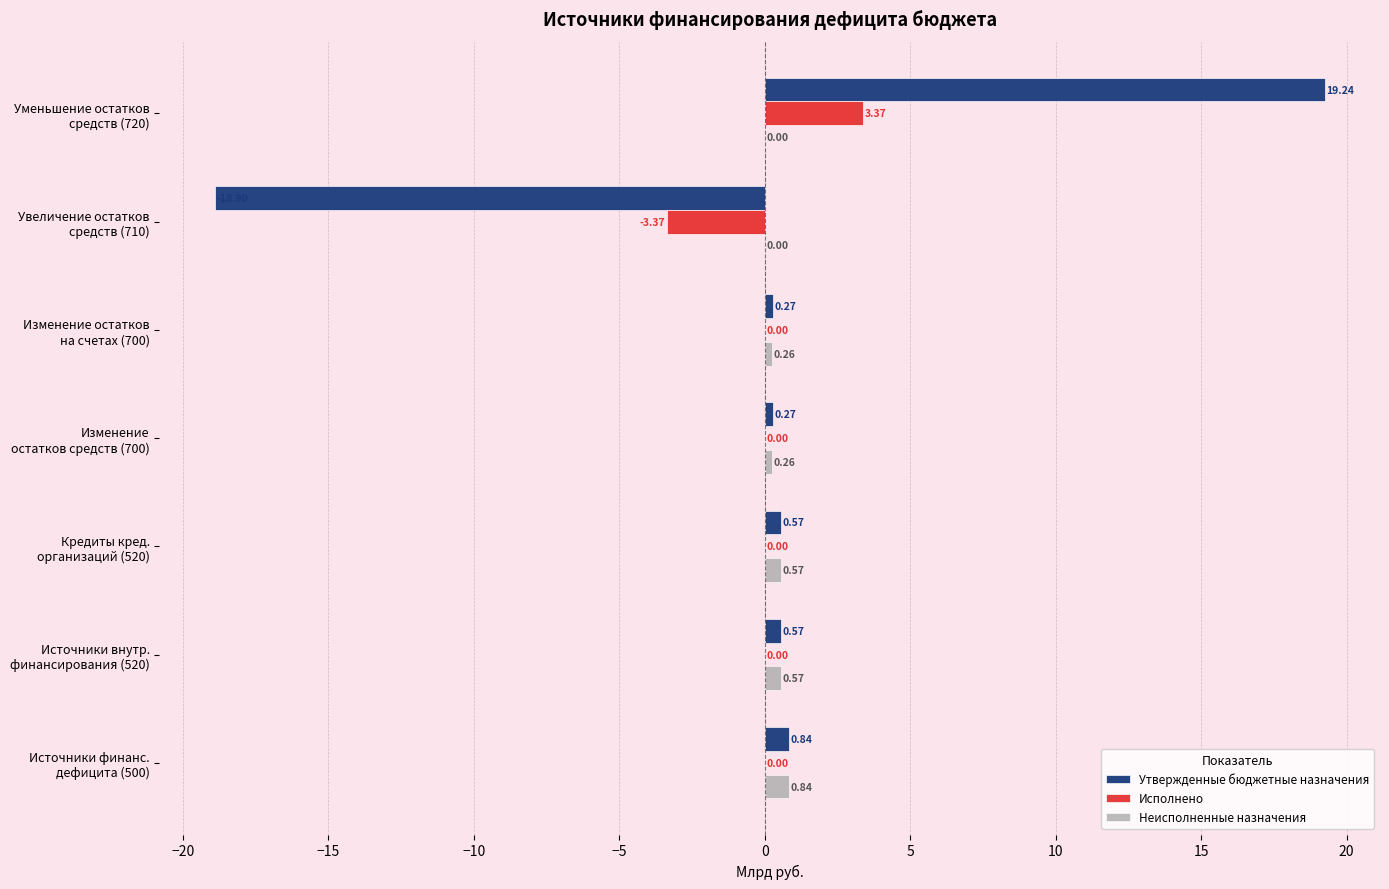

How many data points does each series have?

7